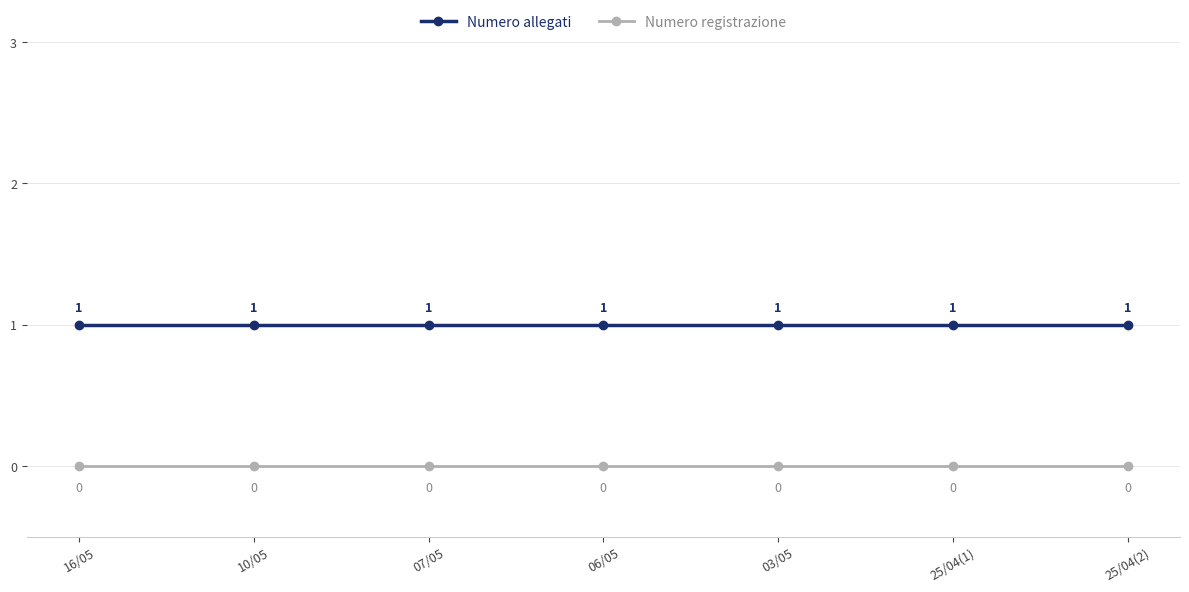

What is the label of the 2nd point from the left?

10/05